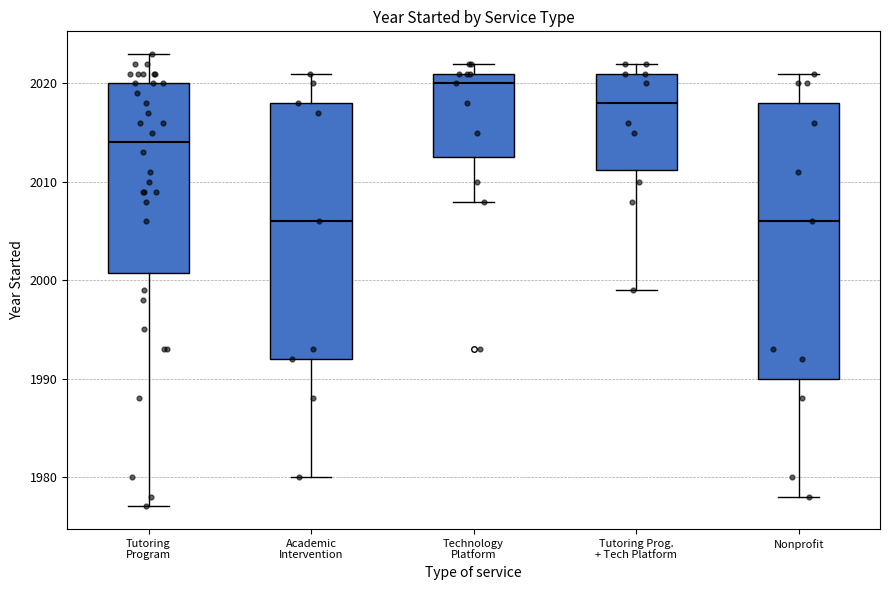

Reading left to right, transcribe this box plot: for each box, give where its median line is, the range the box spans, and where its two whiskers end, as read against the y-axis. The values are not printed on the chart, so give them approximately, as read against the axis.

Tutoring Program: median 2014, box 2001 to 2020, whiskers 1977 to 2023
Academic Intervention: median 2006, box 1992 to 2018, whiskers 1980 to 2021
Technology Platform: median 2020, box 2013 to 2021, whiskers 2008 to 2022
Tutoring Prog. + Tech Platform: median 2018, box 2011 to 2021, whiskers 1999 to 2022
Nonprofit: median 2006, box 1990 to 2018, whiskers 1978 to 2021